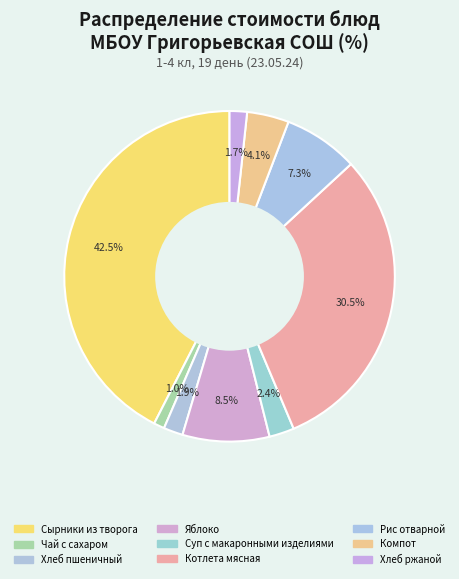

How many segments does this pie chart have?

9